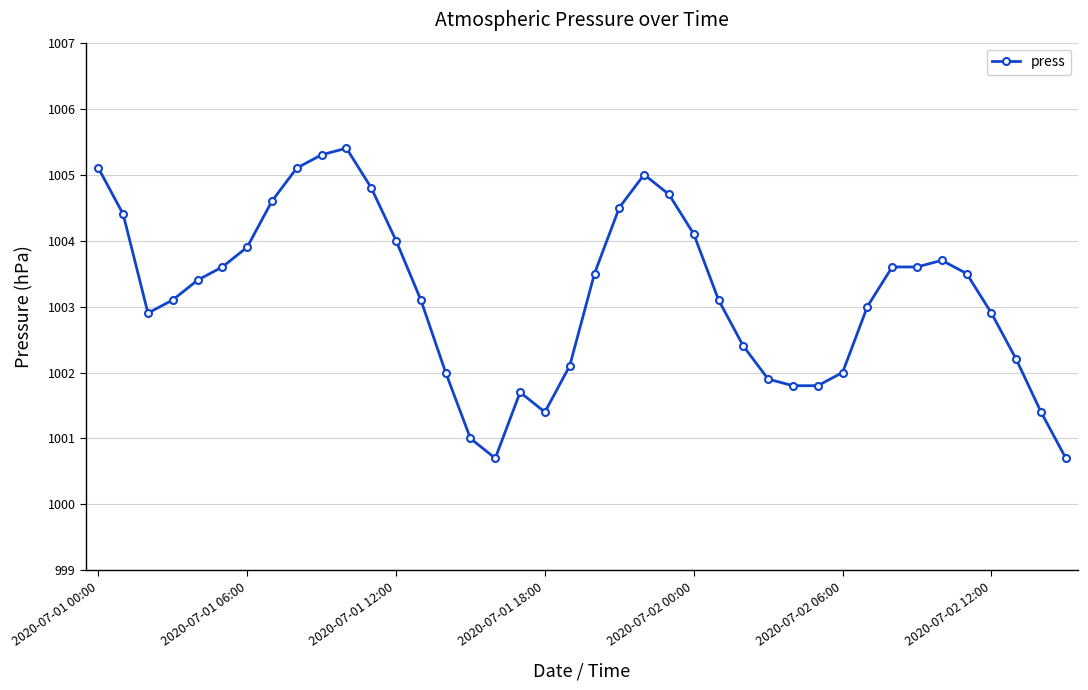

How many series are shown in this chart?

1